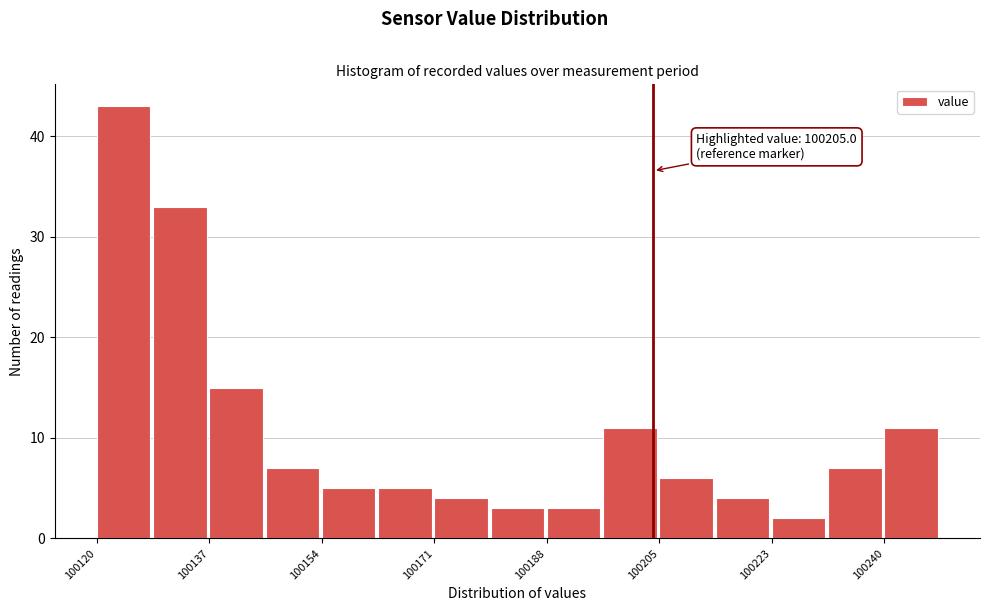

Over which range of the x-axis is the bar tallest?

100120 to 100128